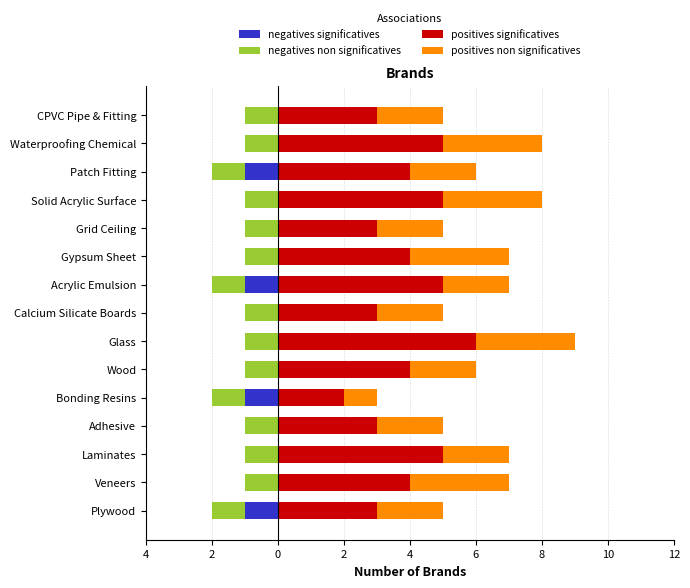

Between Waterproofing Chemical and Calcium Silicate Boards, which is larger?

Waterproofing Chemical